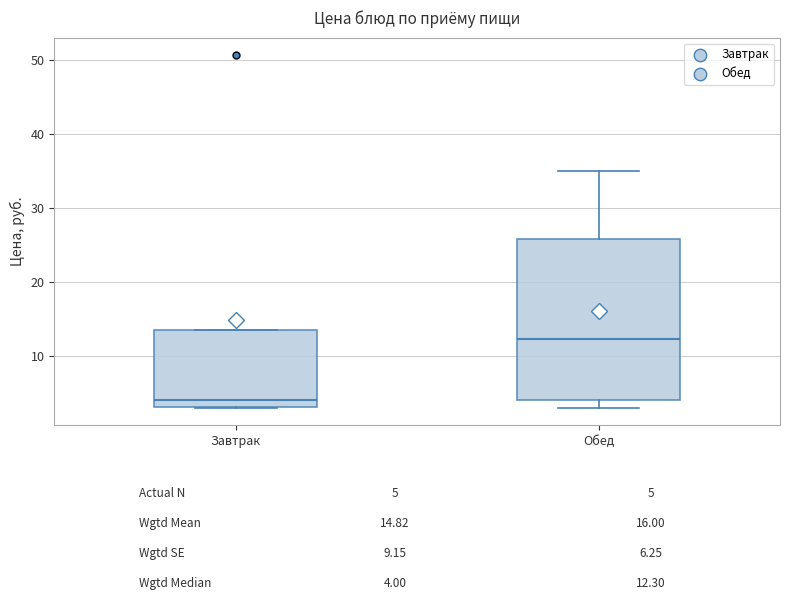

Where does the median line of the box for Обед sit on the y-axis? The values are not printed on the chart, so give them approximately, as read against the axis.

12